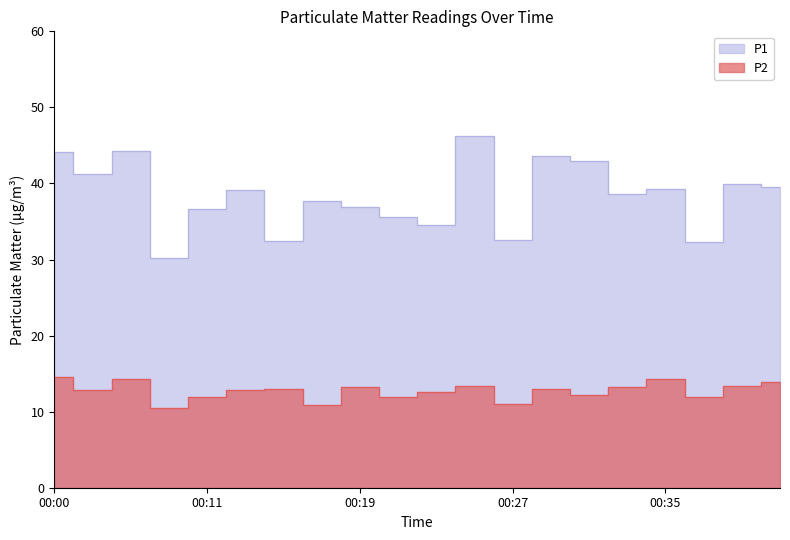

The value of P2 at 00:11 is 12.0. True or false?

True